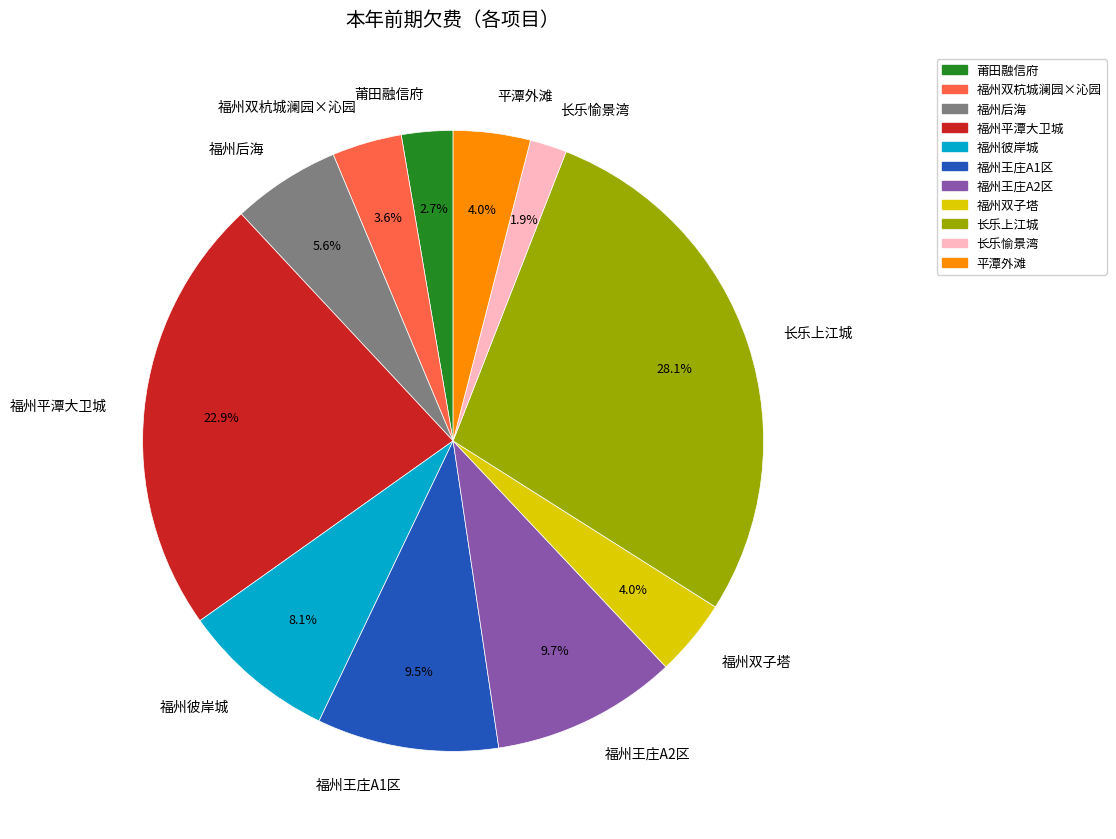

To the nearest percent, what percentage of the pie is 长乐愉景湾?

2%